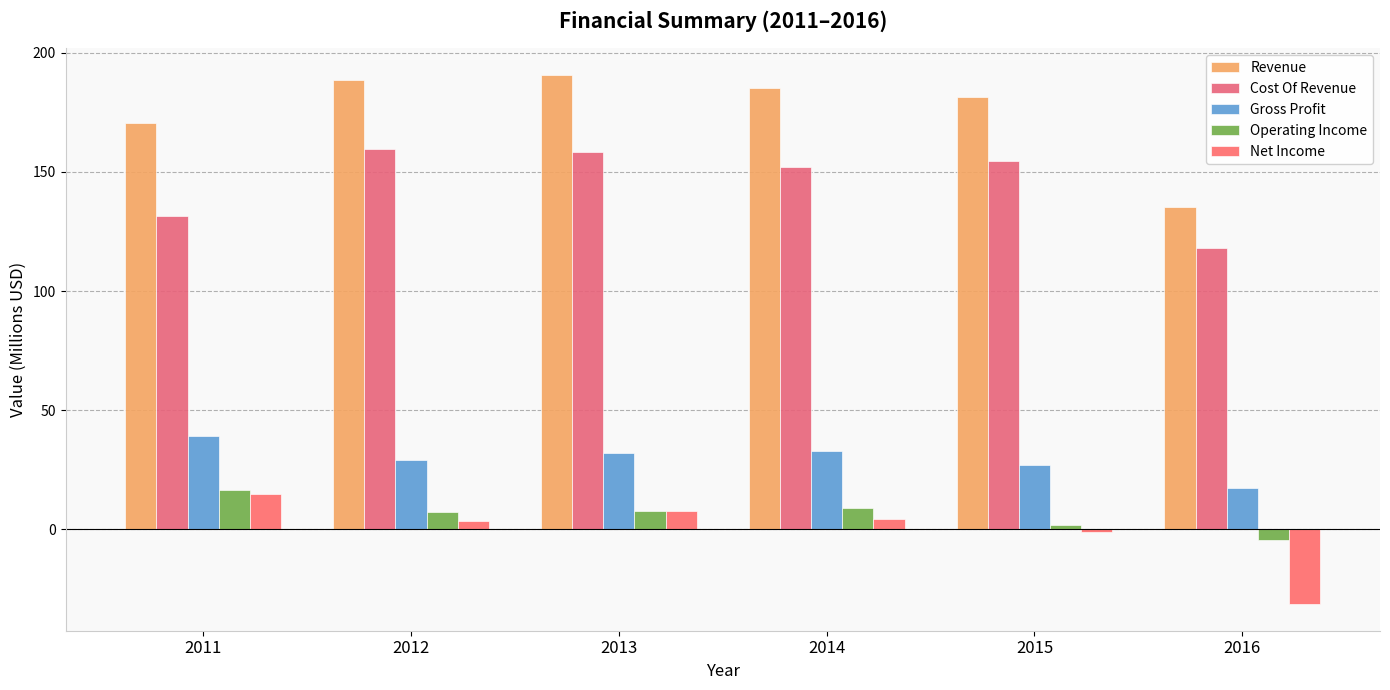

At which category is the sum across all series the highest?

2013